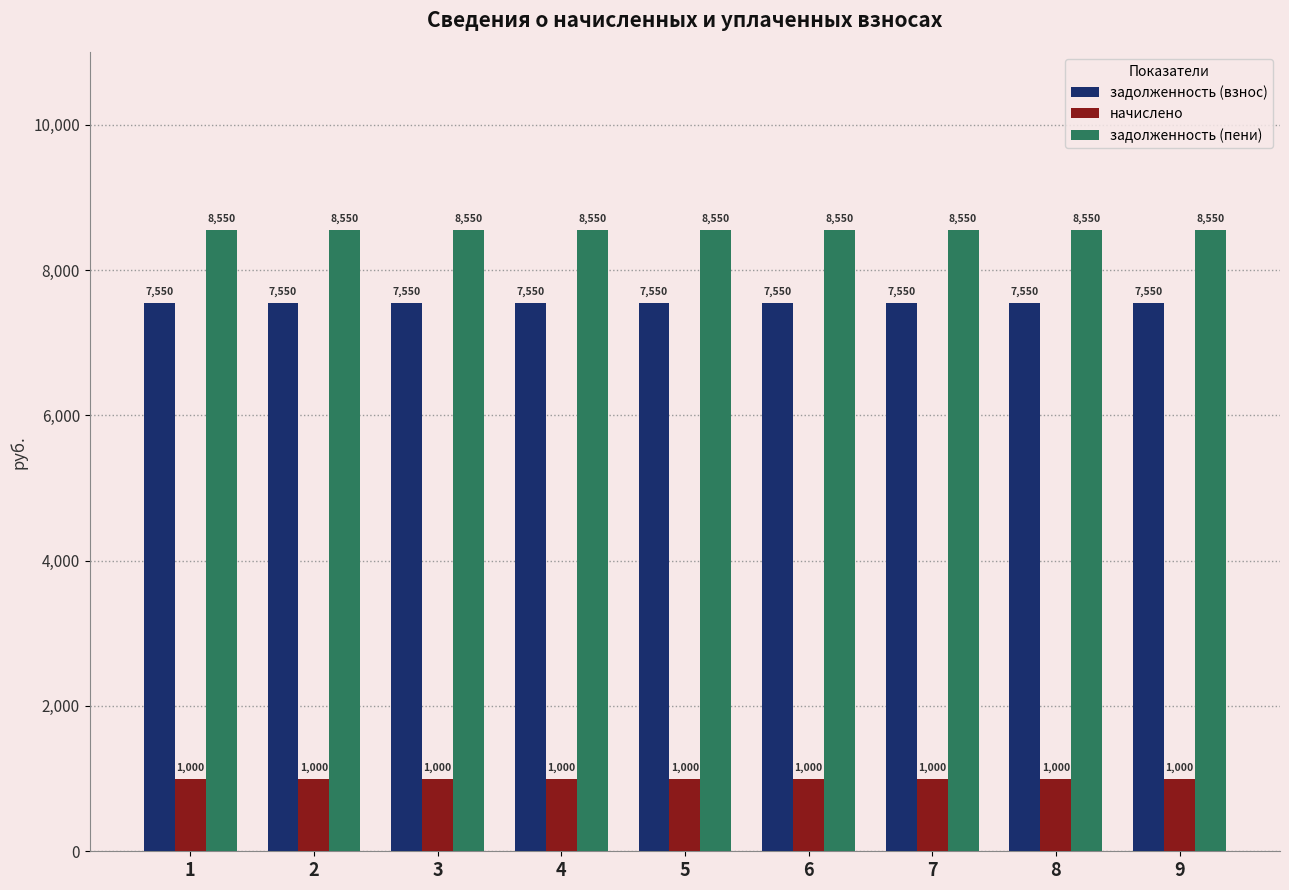

At how many categories does at least one series exceed 7042?

9